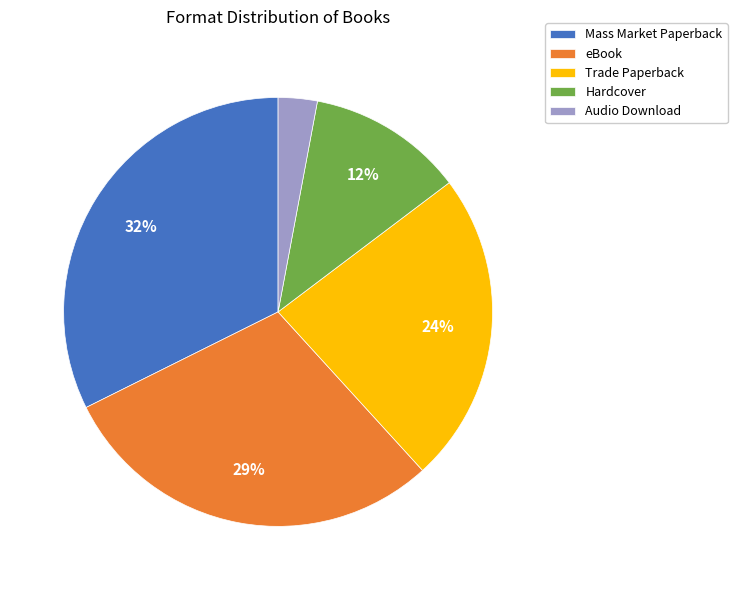

What is the ratio of the value at Hardcover to the value at eBook?

0.4